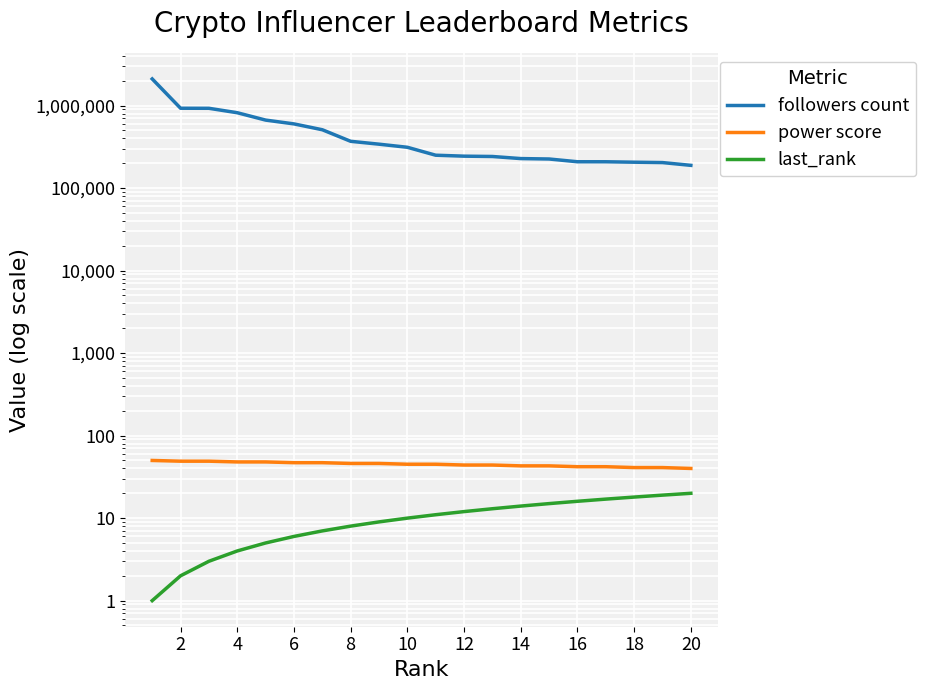

Count the power score values in the range 43 to 48.

12